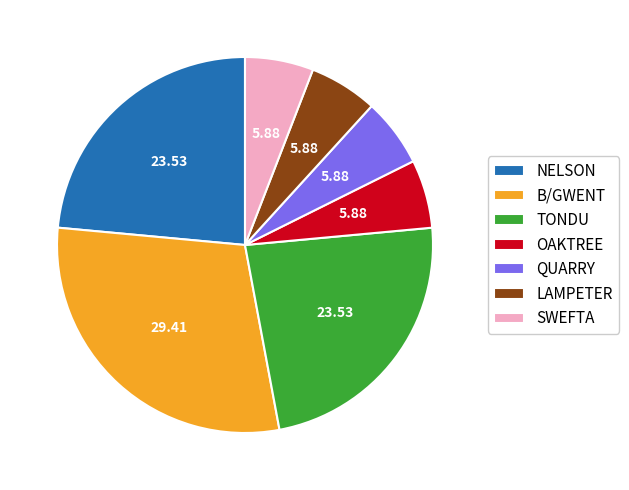

What is the largest slice in the pie chart?

B/GWENT